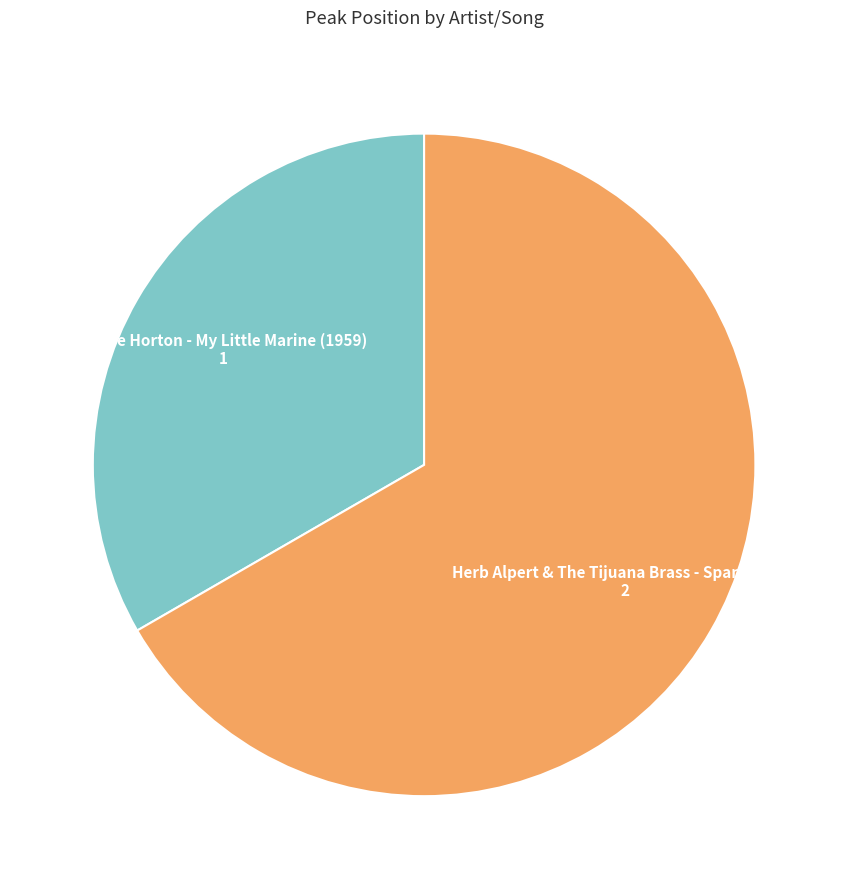

Does any single category account for the majority?

Yes